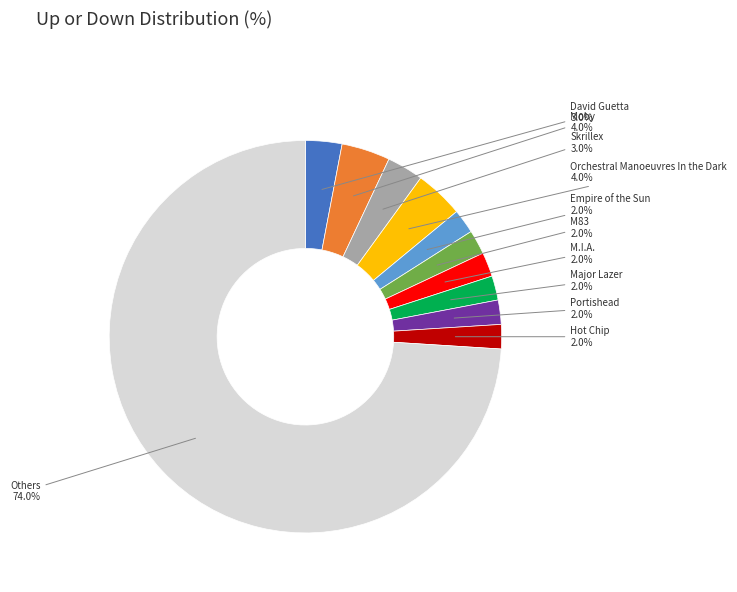

Which category accounts for the majority?

Others